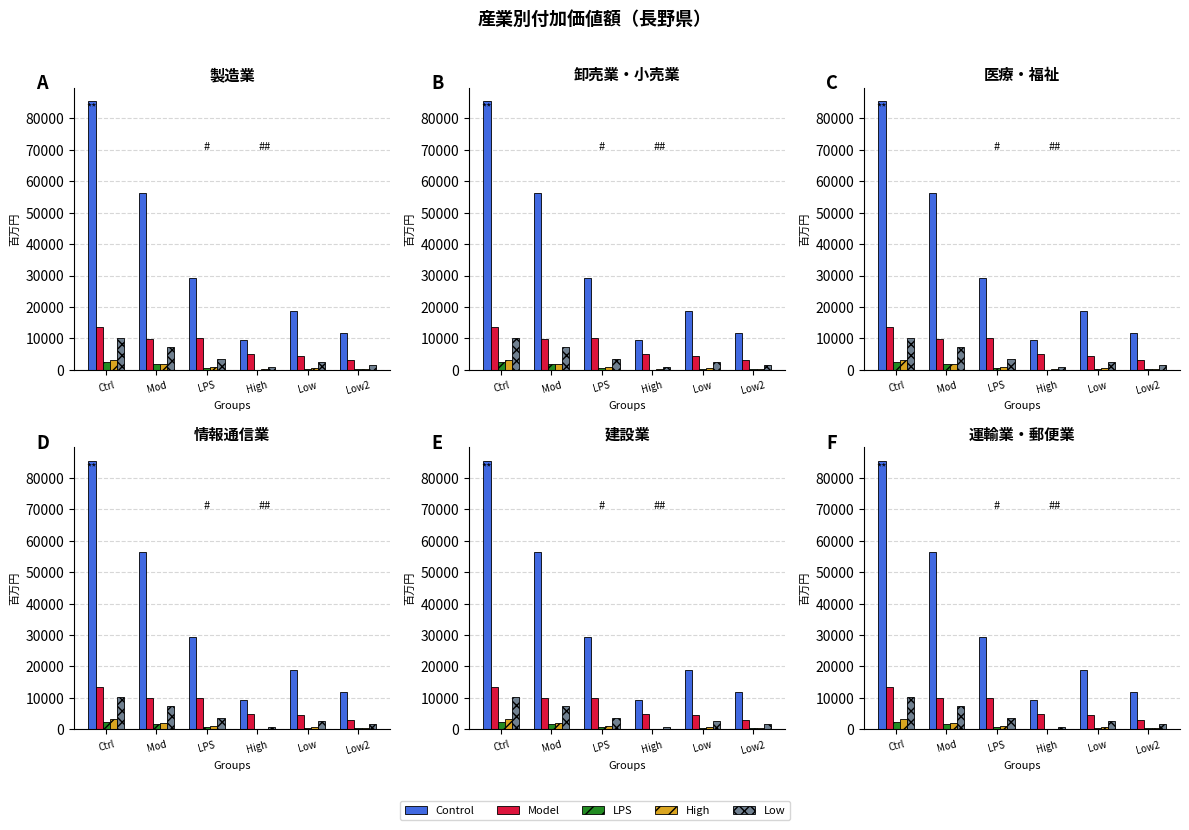

At which category does the chart reach its minimum across all series?

High